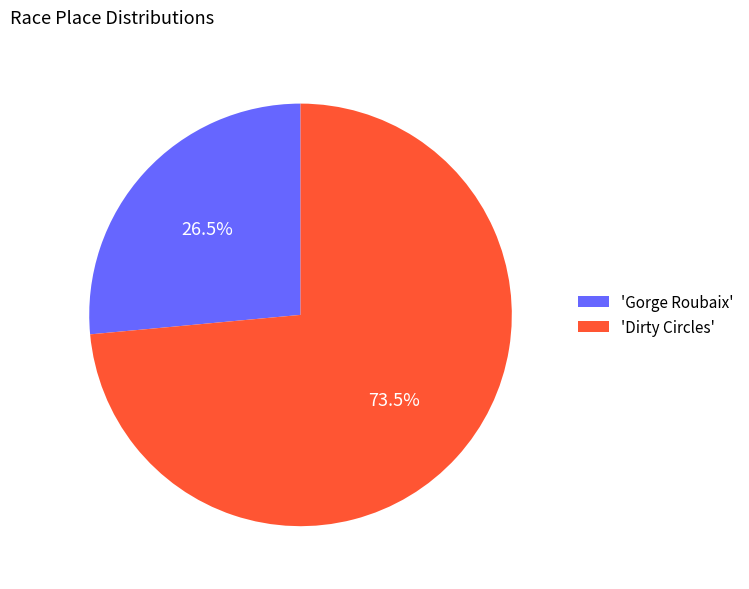

Between 'Gorge Roubaix' and 'Dirty Circles', which is larger?

'Dirty Circles'